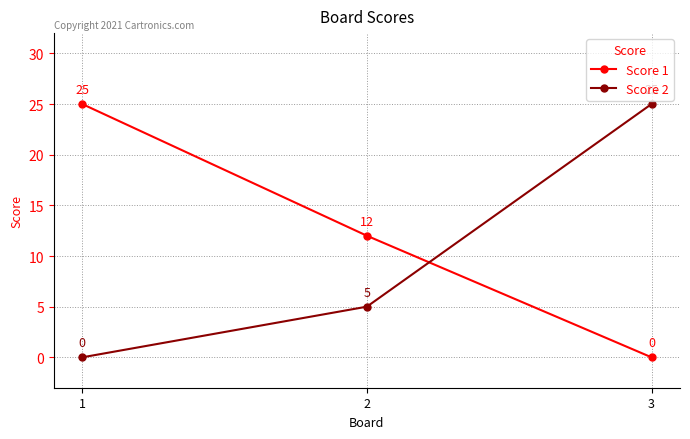

How many values in the Score 1 series are below 12?

1